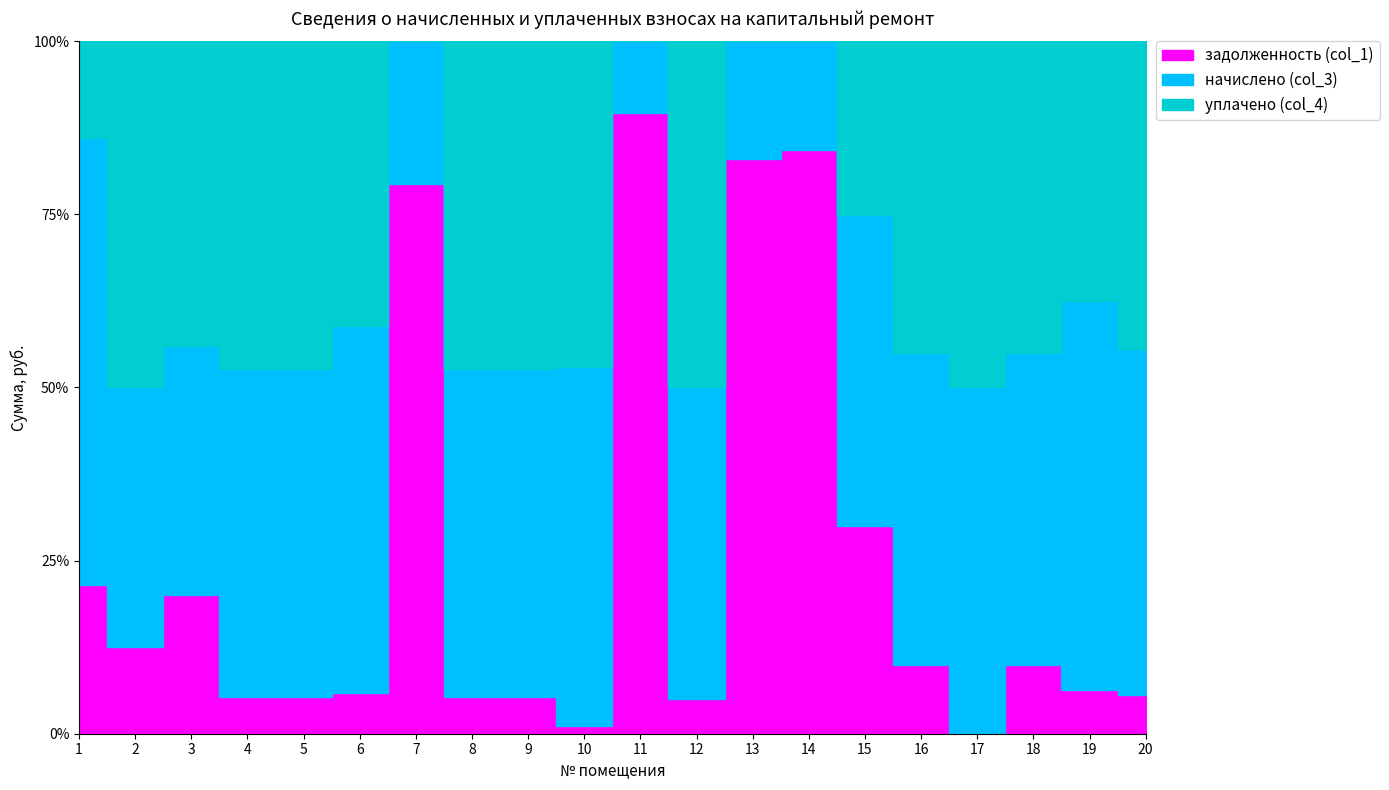

What is the average value of the задолженность (col_1) series?

3504.9